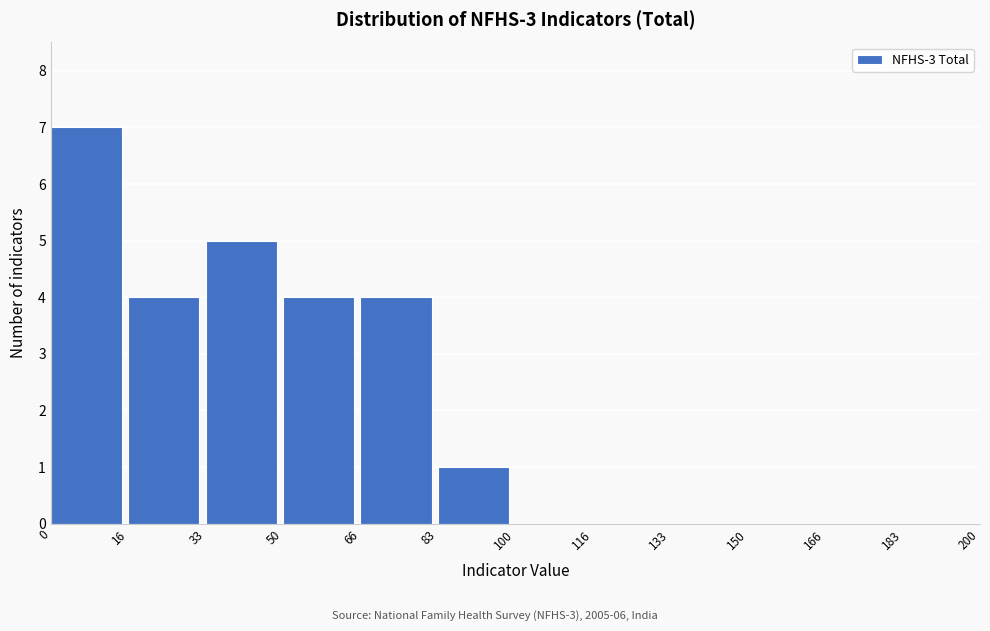

Reading left to right, transcribe this chart: for each bar, give the range it covers on the x-axis and its height. The values are not printed on the chart, so give them approximately, as read against the axis.

0 to 16: 7
16 to 33: 4
33 to 50: 5
50 to 66: 4
66 to 83: 4
83 to 100: 1
100 to 116: 0
116 to 133: 0
133 to 150: 0
150 to 166: 0
166 to 183: 0
183 to 200: 0